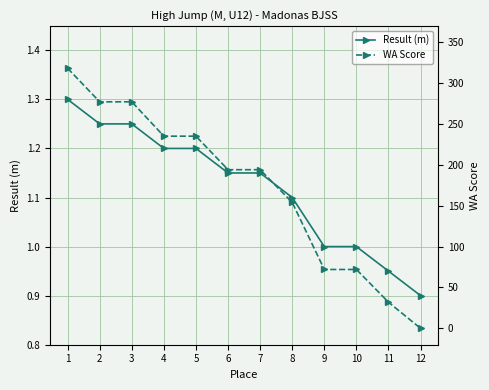

Is this an area chart (filled region under the line)?

No